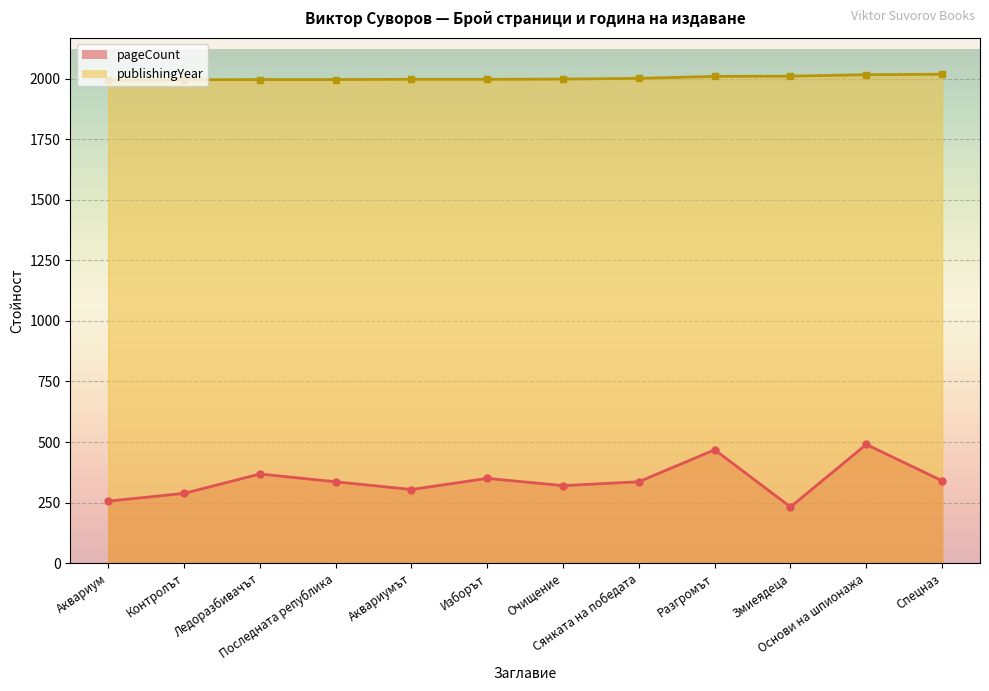

What is the label of the 3rd point from the right?

Змиеядеца